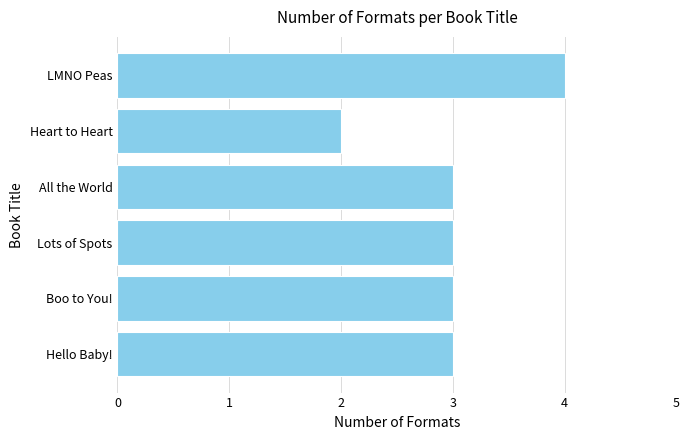

What is the change in value from Heart to Heart to Lots of Spots?

+1